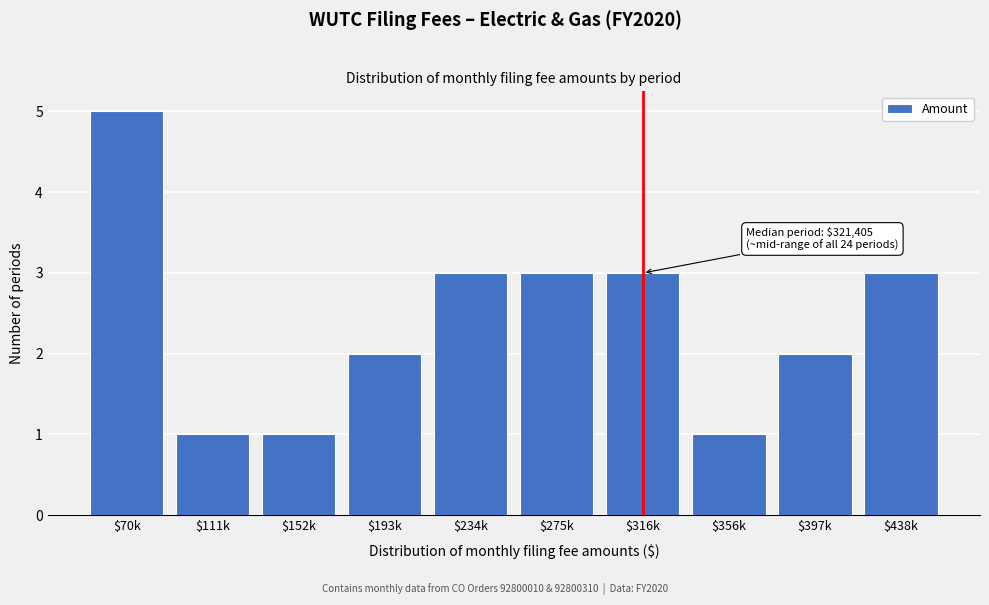

Reading left to right, list all the values displayed in this chart.

5	1	1	2	3	3	3	1	2	3